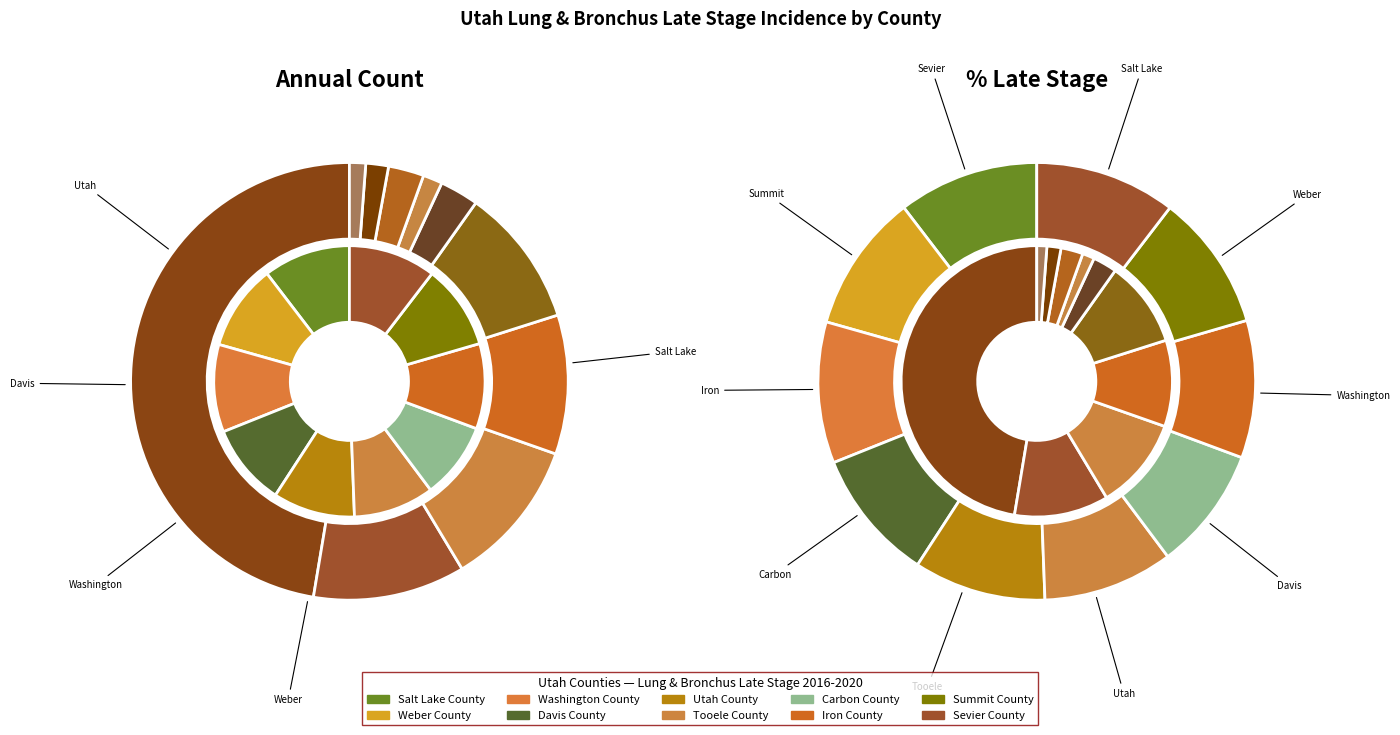

Which series changed the most between Davis County and Tooele County?

Late Stage